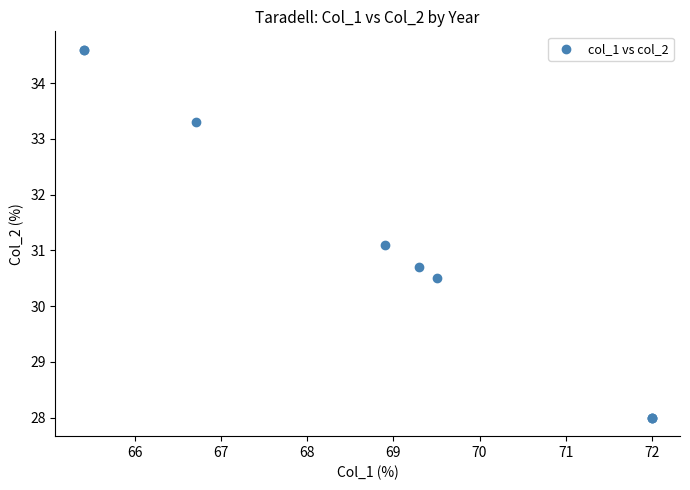

What Y value in the scatter plot is closest to 31?

31.1